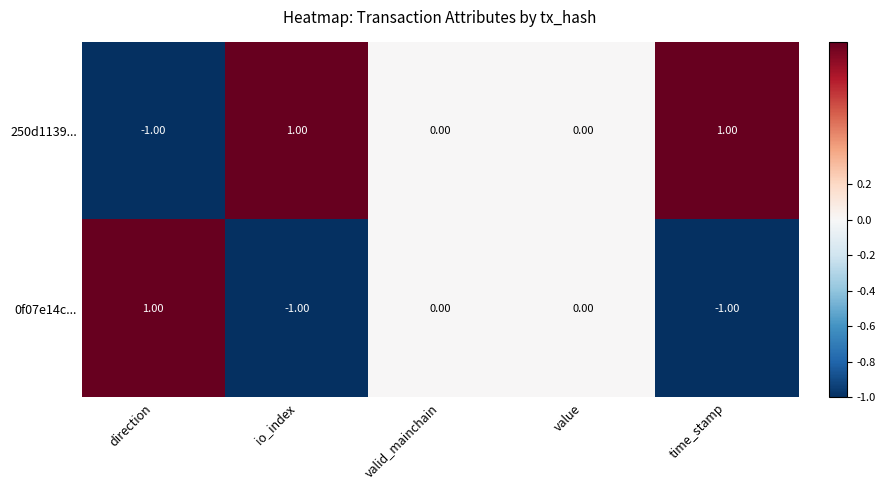

List the series in order of their overall mean, highest first.

250d1139..., 0f07e14c...